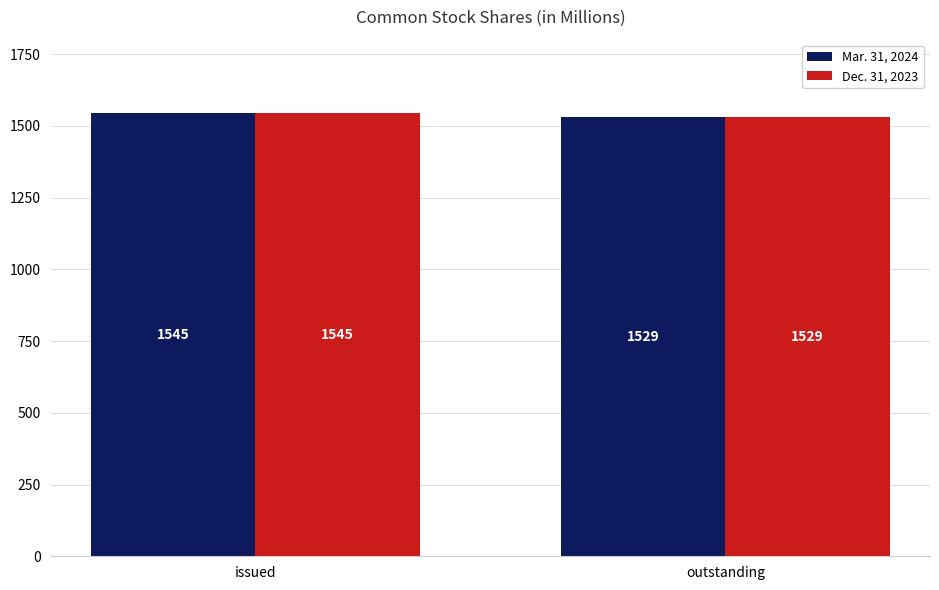

What position from the left is outstanding?

2